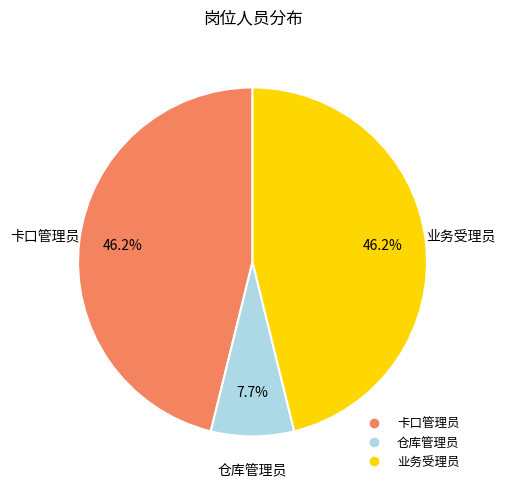

Is 卡口管理员 the majority of the pie?

No